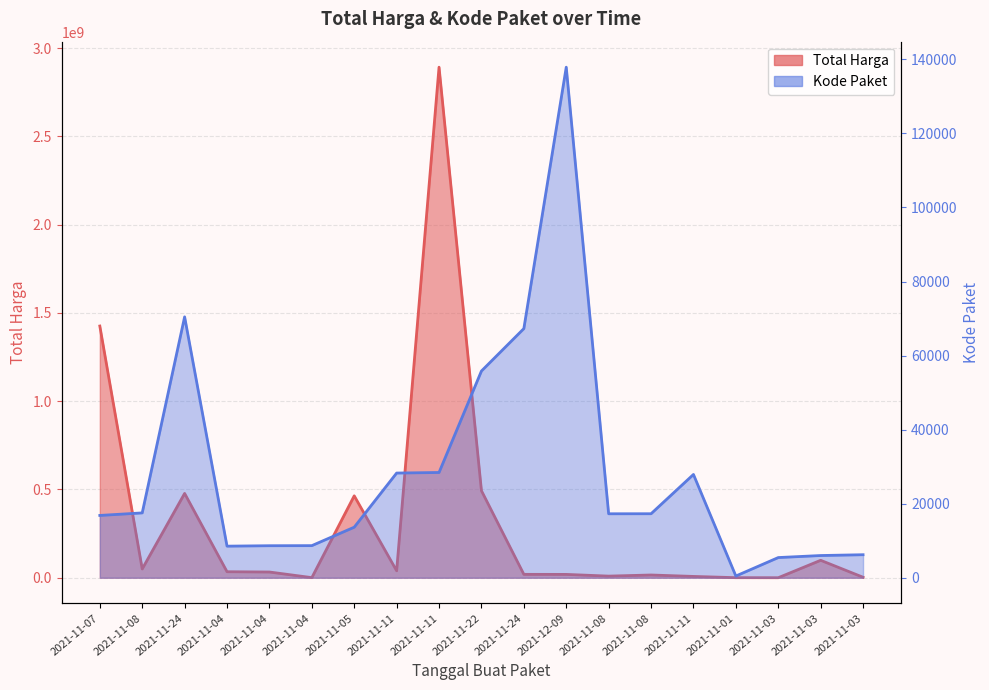

What are all the series names shown in the legend?

Total Harga, Kode Paket